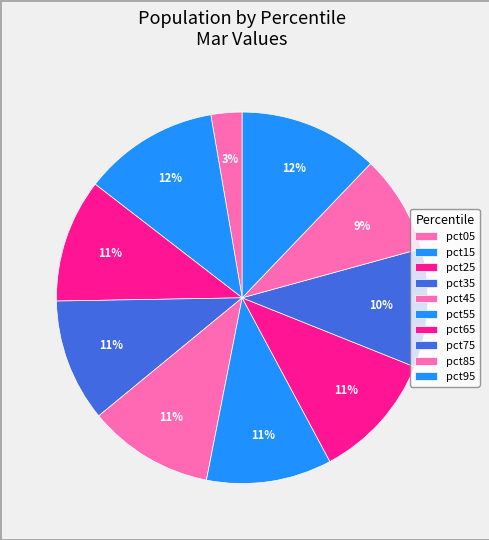

Rank the categories by value from lowest to highest.

pct05, pct85, pct75, pct35, pct25, pct55, pct45, pct65, pct15, pct95